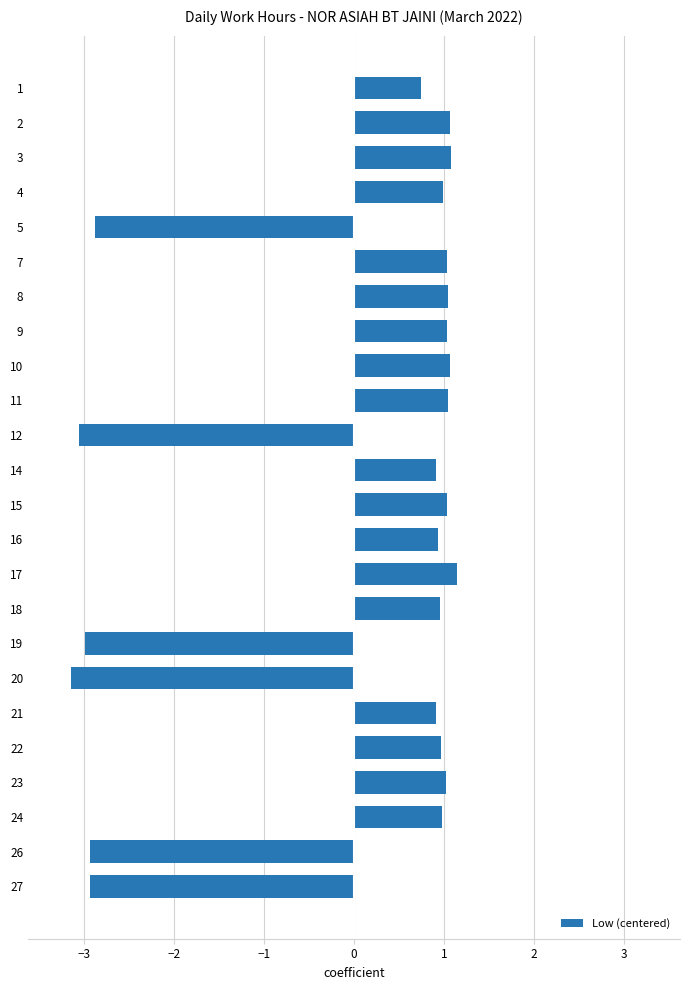

What is the maximum value shown in the chart?

1.1